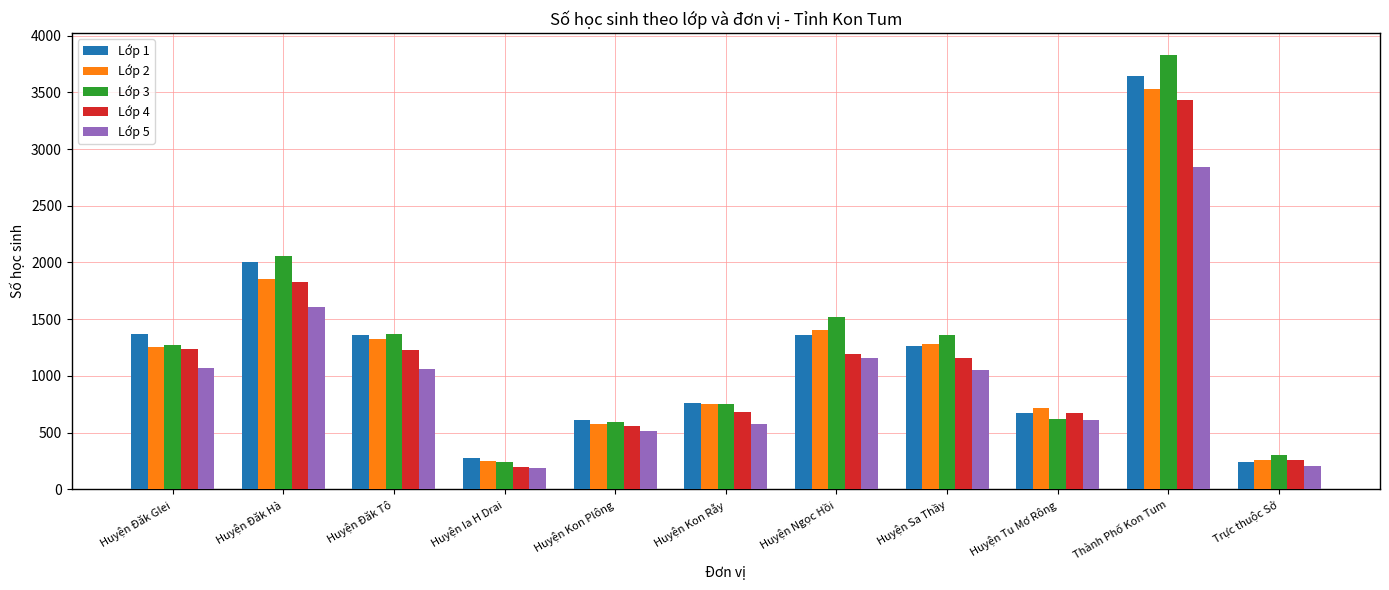

Which label corresponds to the largest value in the chart?

Thành Phố Kon Tum